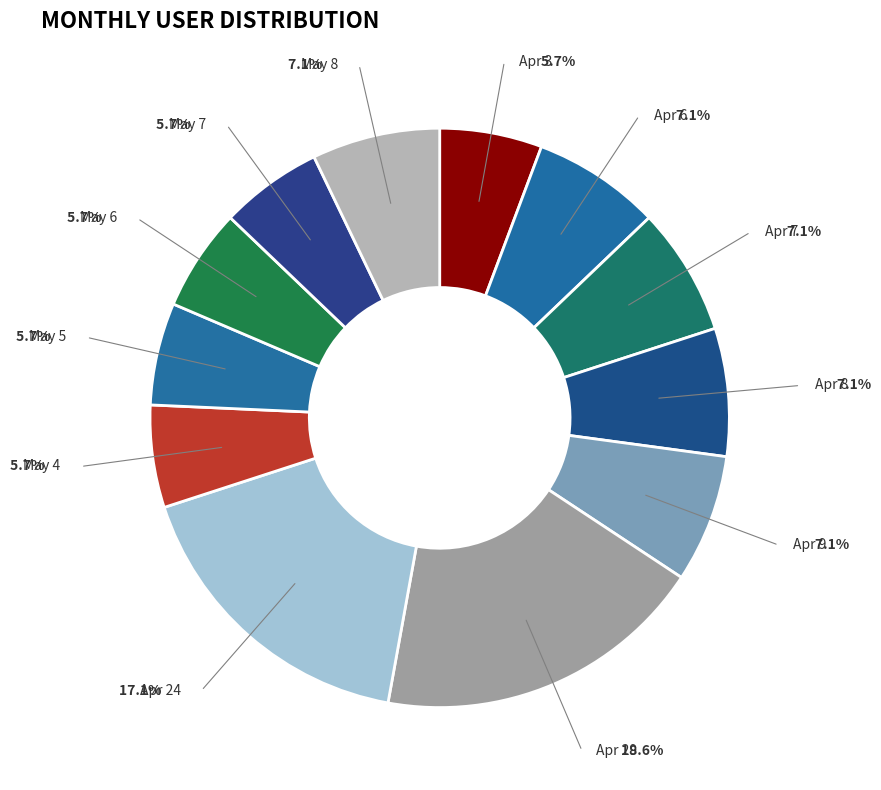

Do Apr 3 and May 4 together represent more than half of the pie?

No